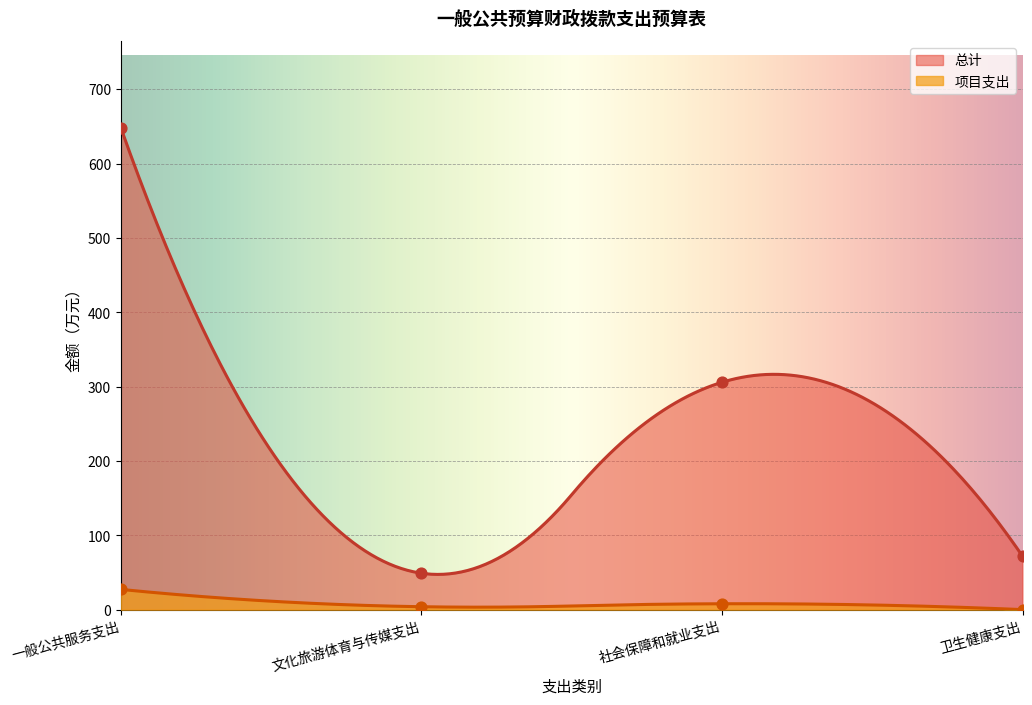

Which series contains the highest Y value?

总计